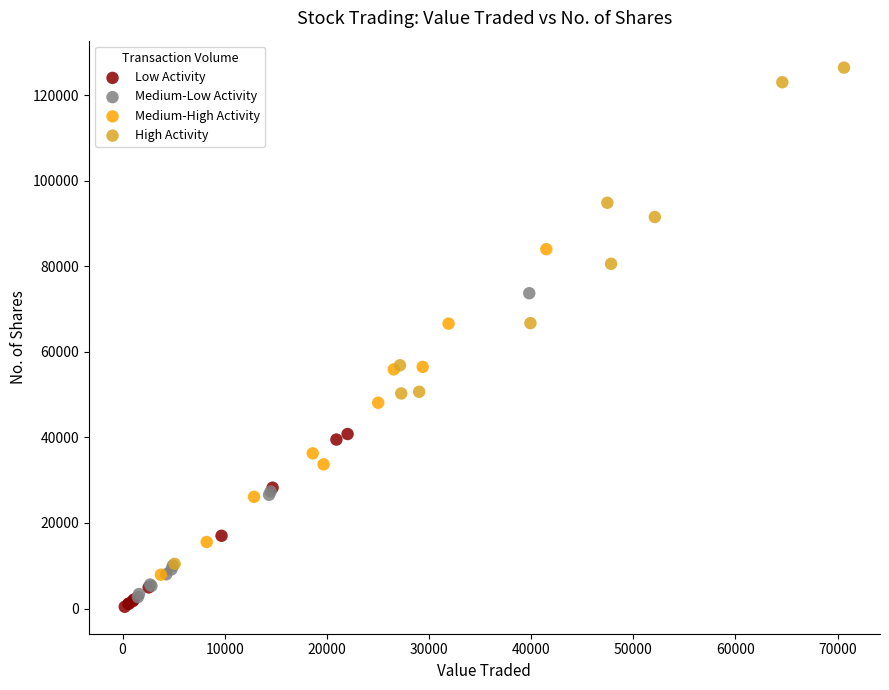

What are all the series names shown in the legend?

Low Activity, Medium-Low Activity, Medium-High Activity, High Activity